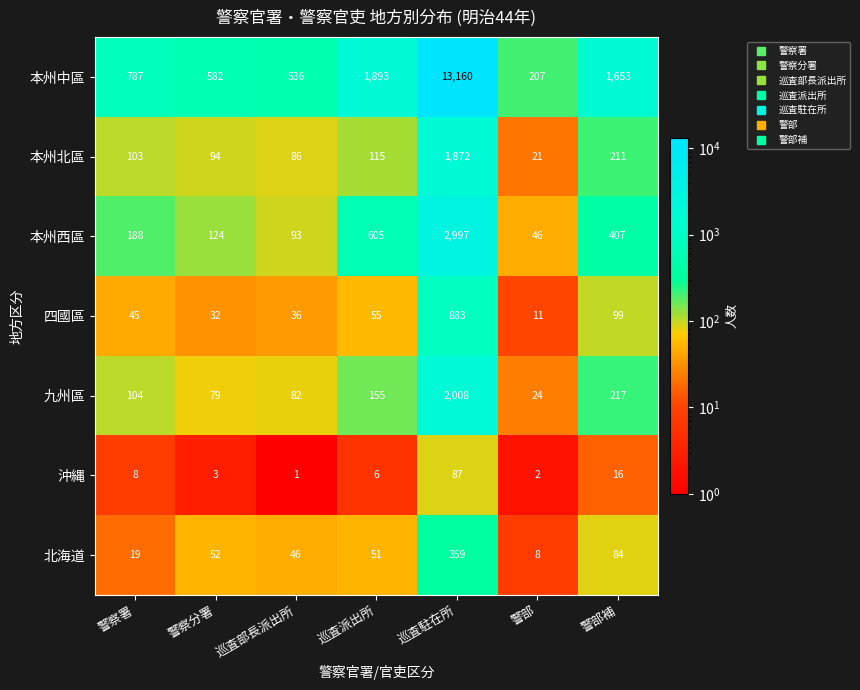

How many distinct data groups are displayed?

7